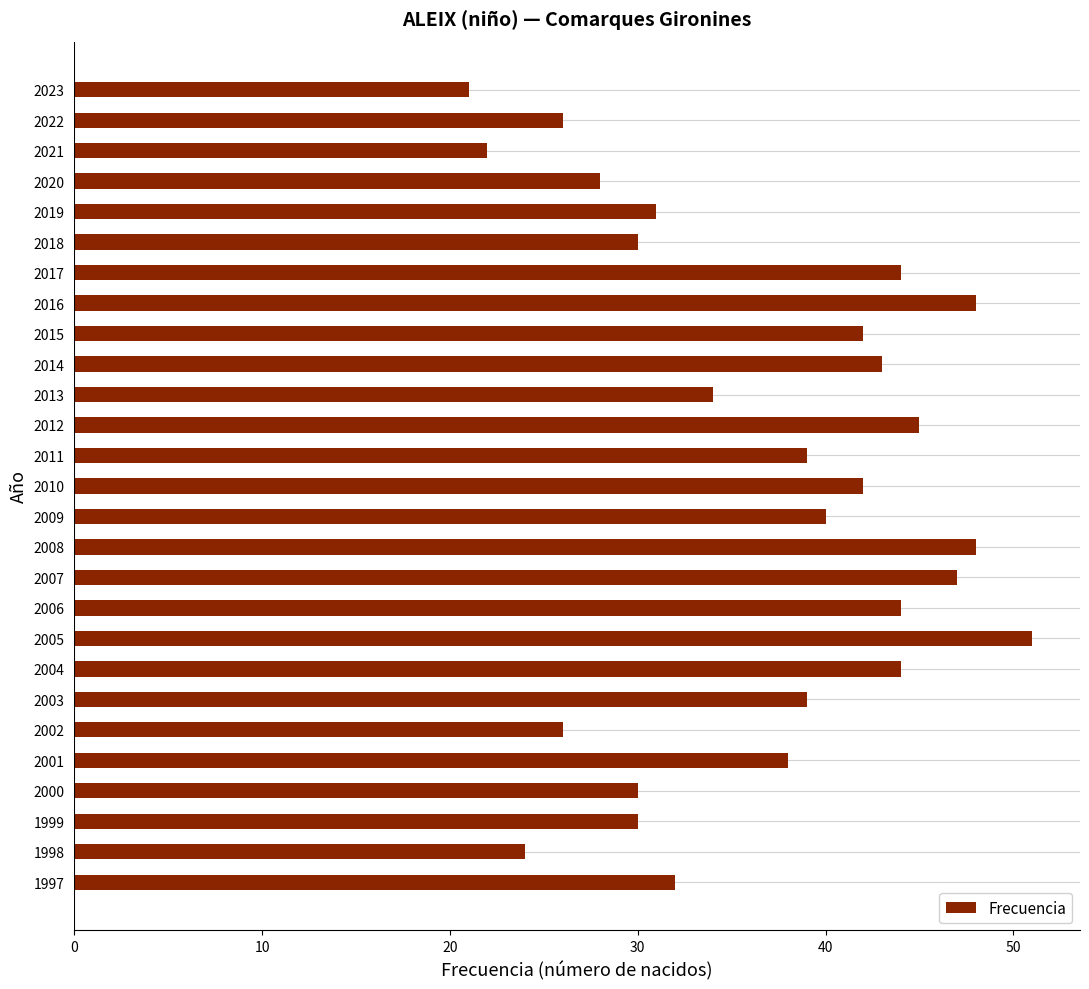

What value does the data have at 2022, to the nearest 5?

25